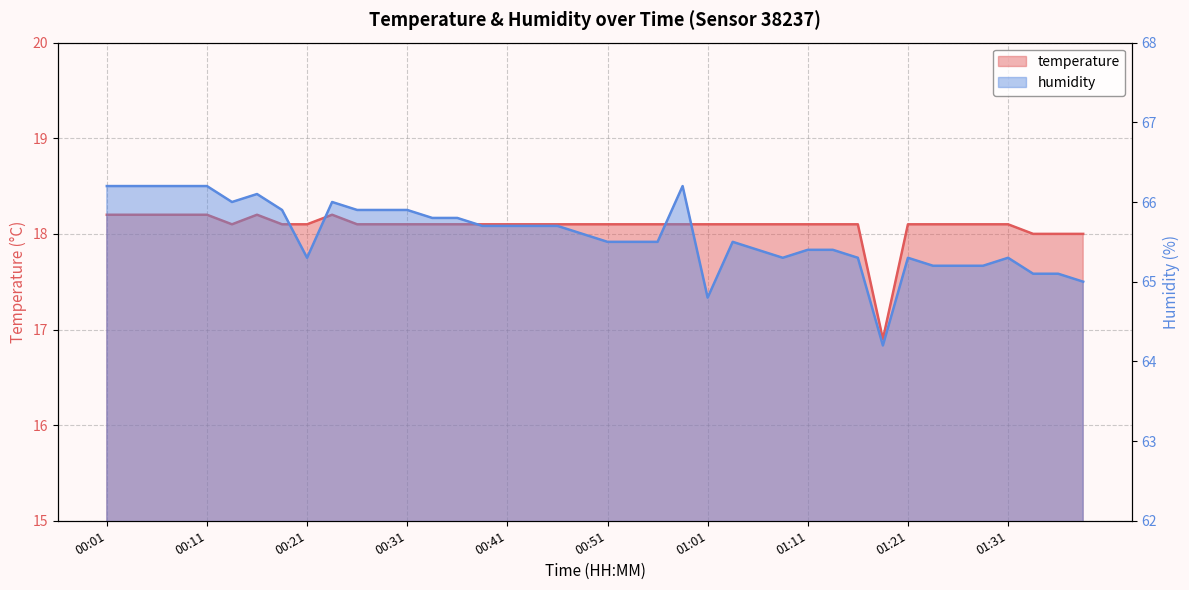

How many data points in humidity are less than 65?

2